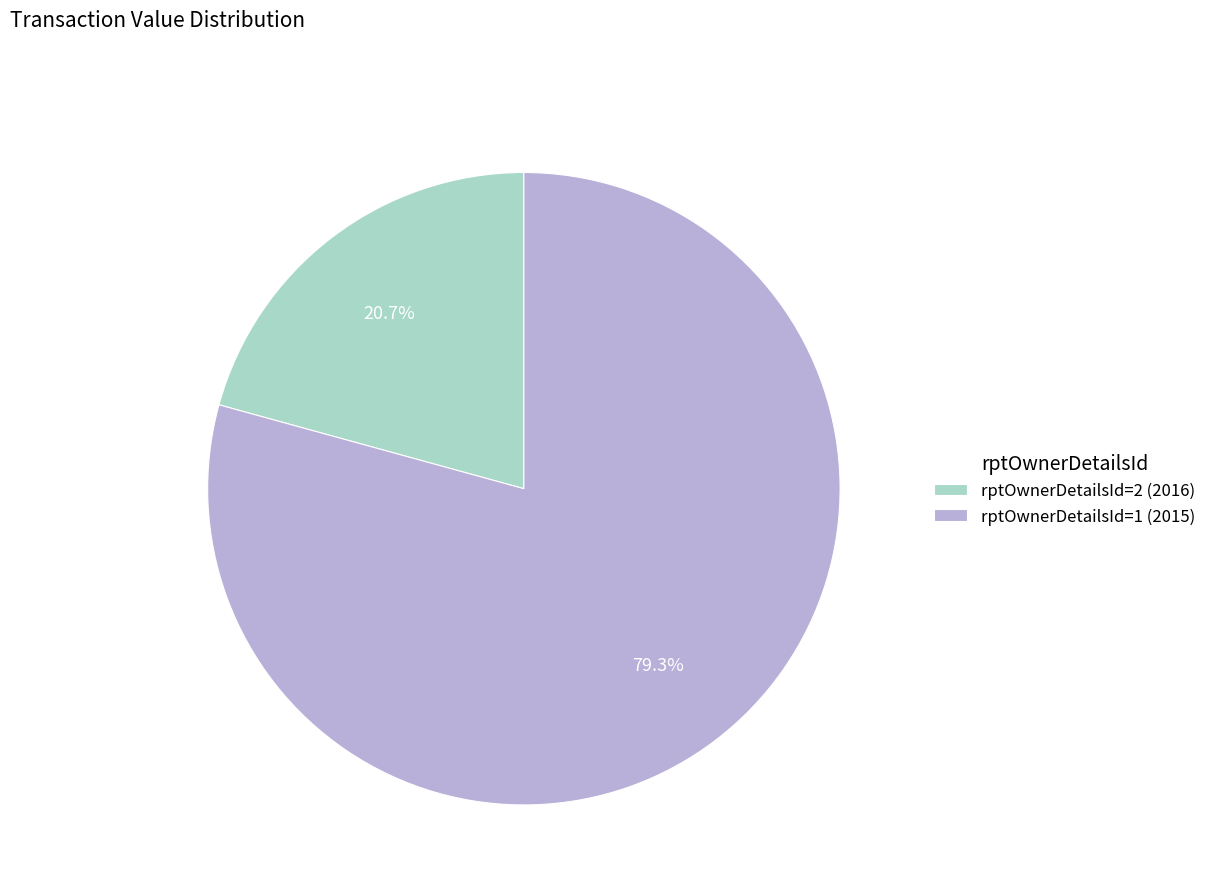

To the nearest percent, what percentage of the pie is rptOwnerDetailsId=1 (2015)?

79%